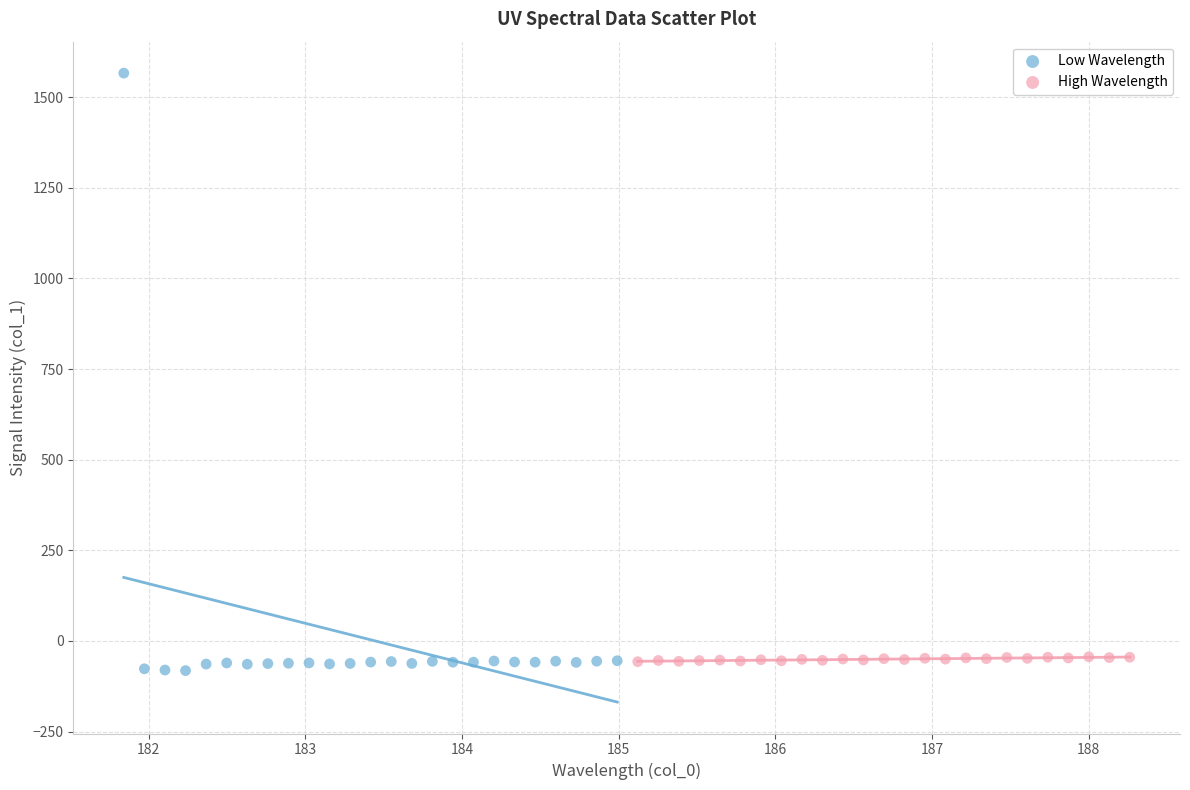

Which series reaches the maximum Y coordinate?

Low Wavelength